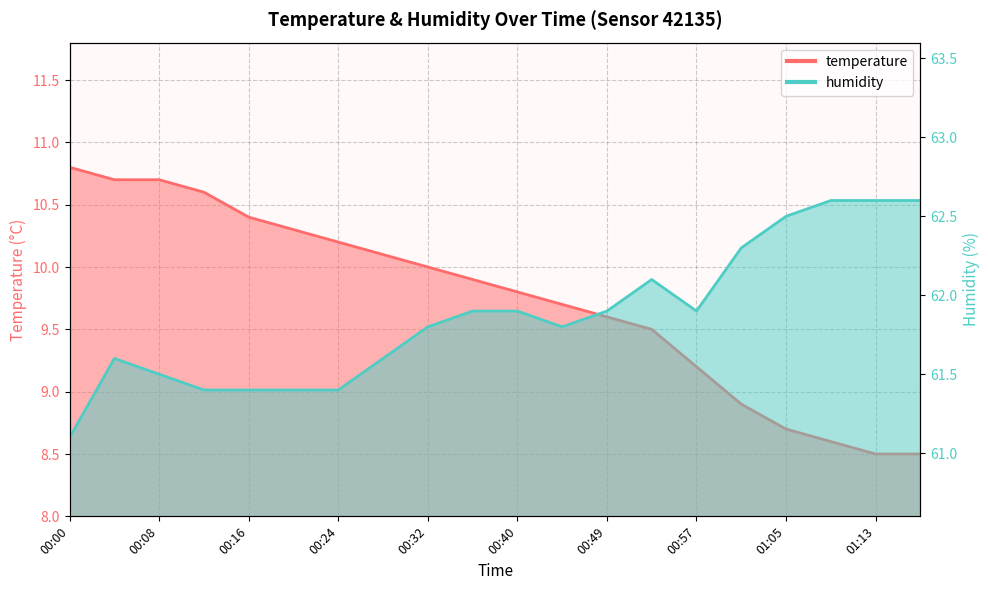

What is the difference between the maximum and minimum values in the temperature series?

2.3